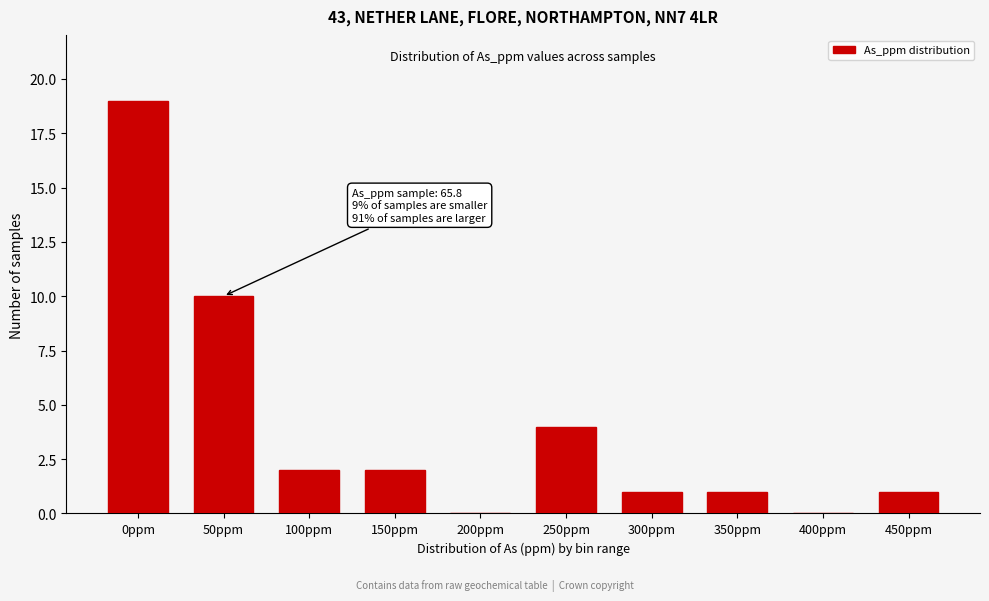

Reading left to right, extract all data points from this chart.

0ppm=19	50ppm=10	100ppm=2	150ppm=2	200ppm=0	250ppm=4	300ppm=1	350ppm=1	400ppm=0	450ppm=1